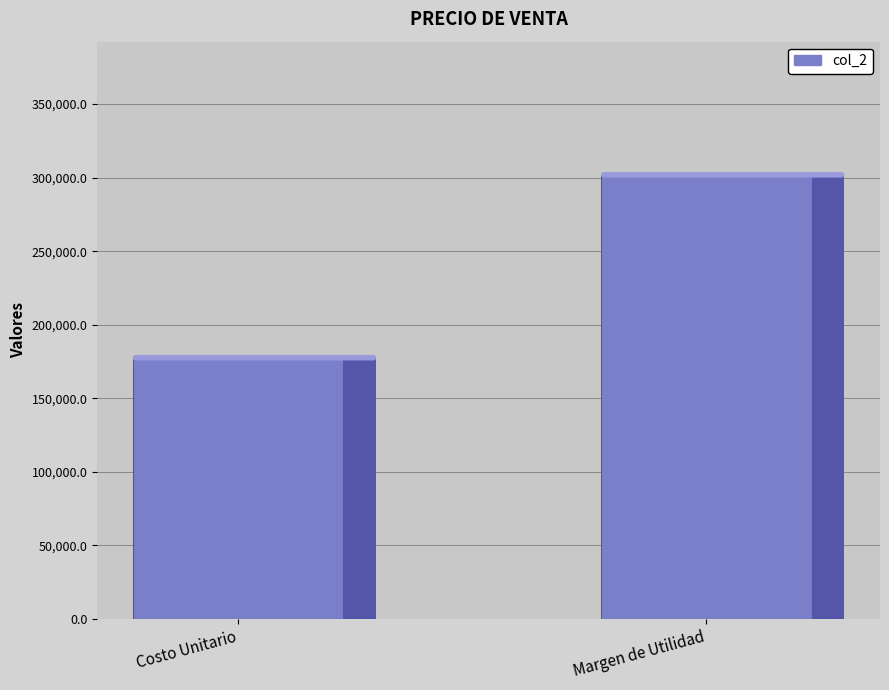

What is the difference between the maximum and minimum values?

124306.7